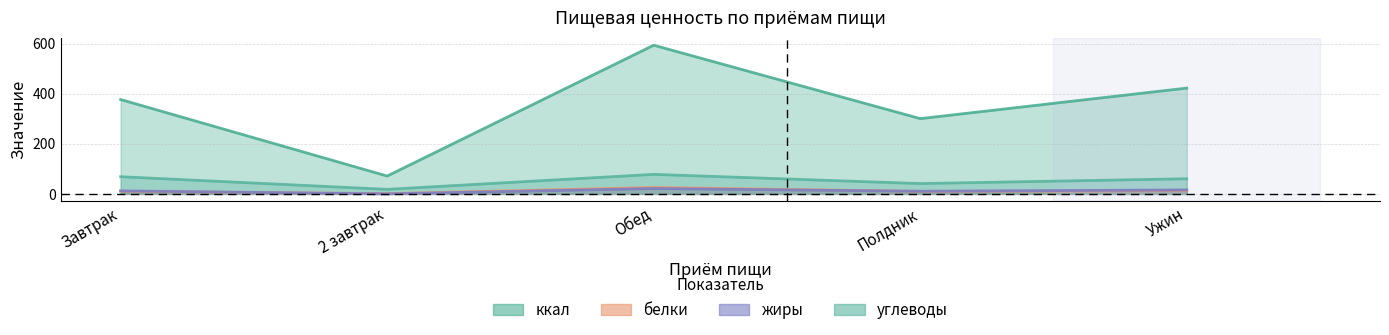

What is the difference between the highest and lowest values at Завтрак?

366.5